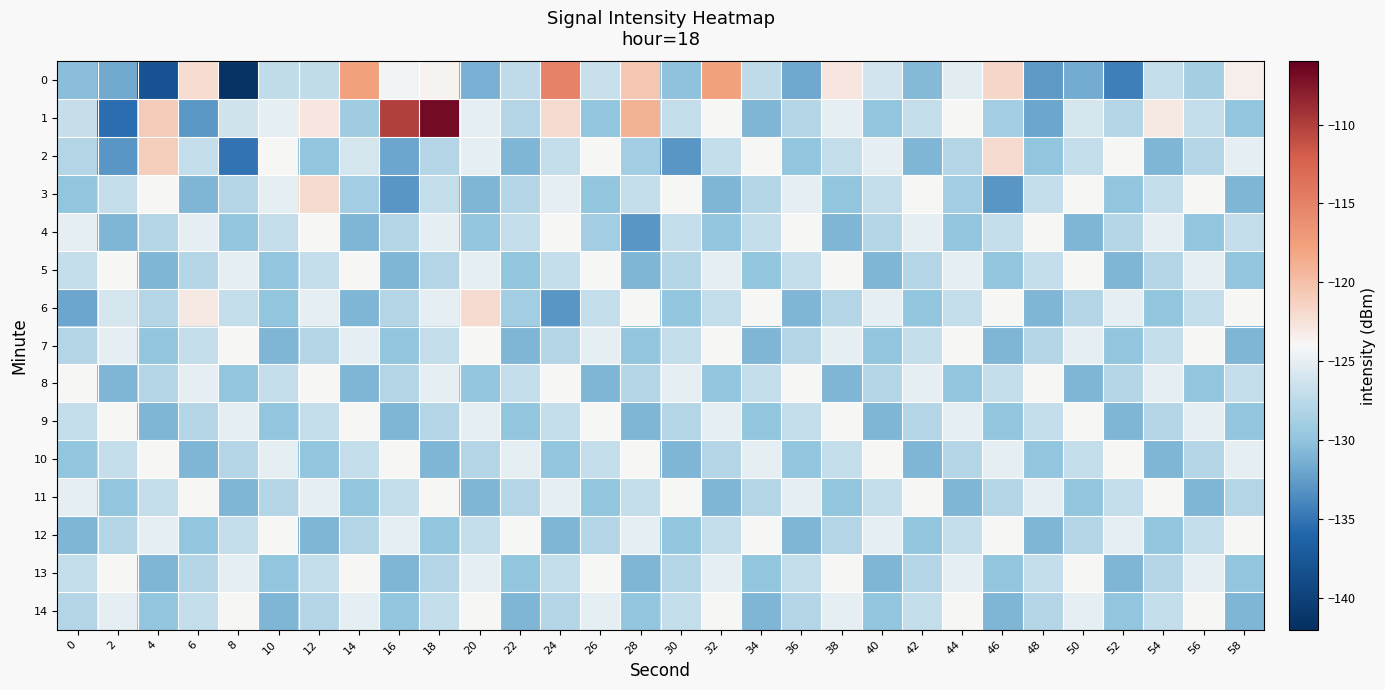

Which series has the largest range (max minus min)?

1